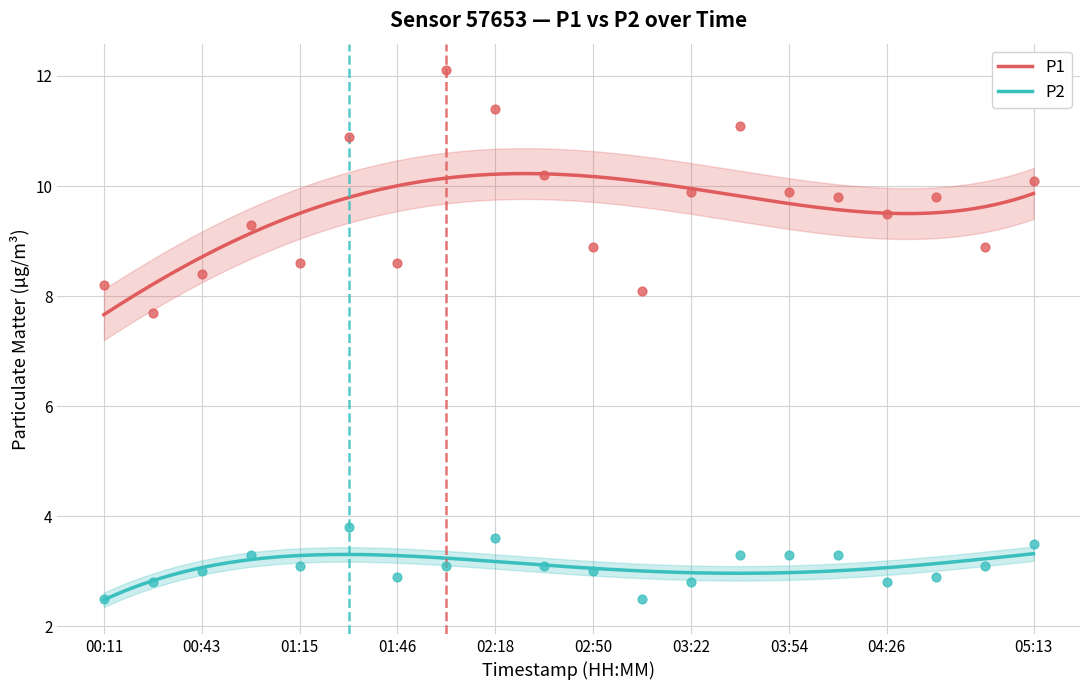

At how many categories does at least one series exceed 9?

12